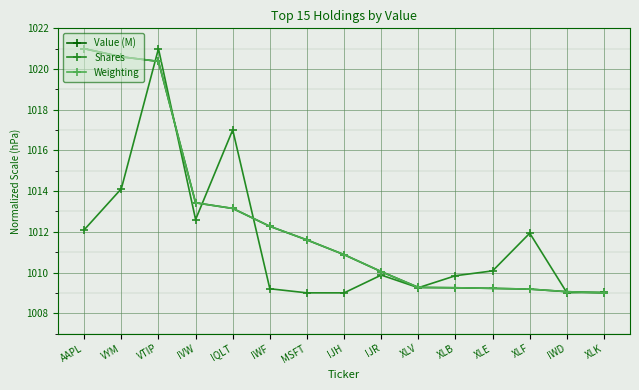

What is the sum of the Value (M) values at XLF and XLE?

2018.4